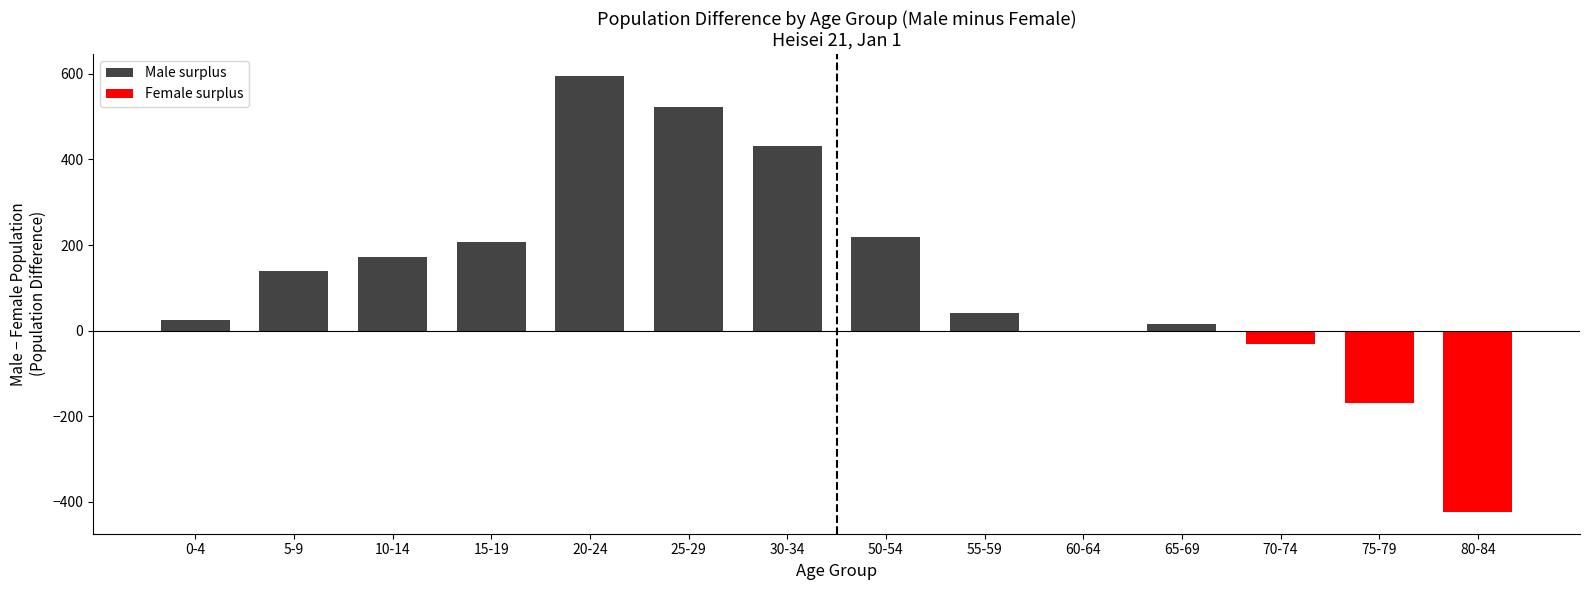

How many positive values does the Male surplus series have?

10